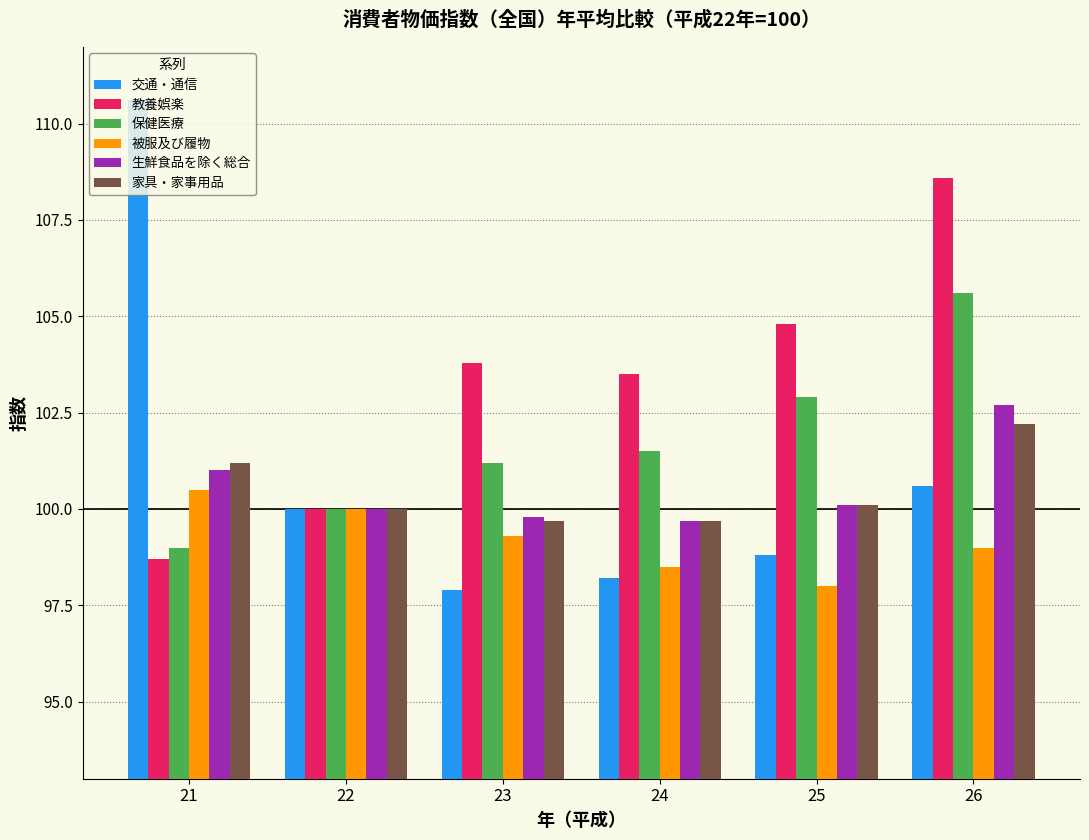

Count the number of categories in the chart.

6